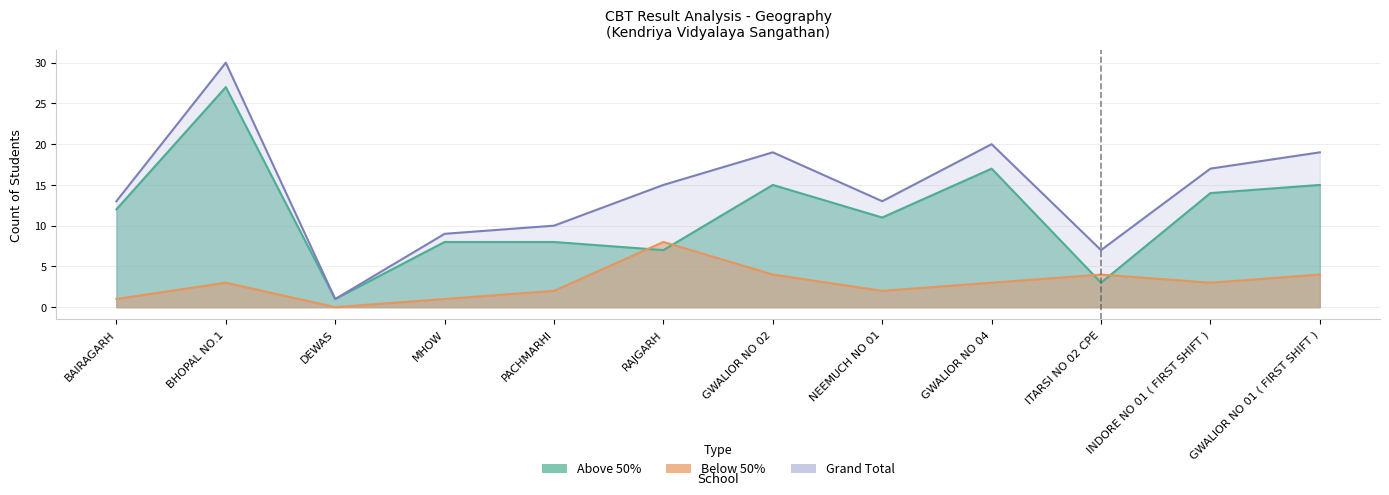

What is the spread (max minus min) of values at BHOPAL NO.1?

27